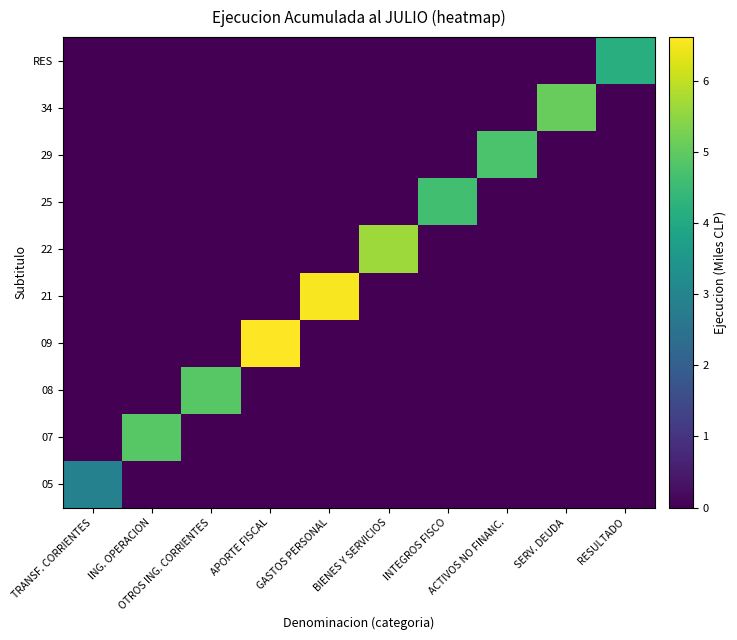

Which has a higher value, GASTOS PERSONAL or BIENES Y SERVICIOS?

GASTOS PERSONAL